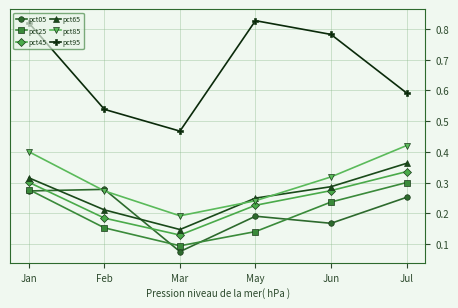

What is the total value across all series at May?

1.9